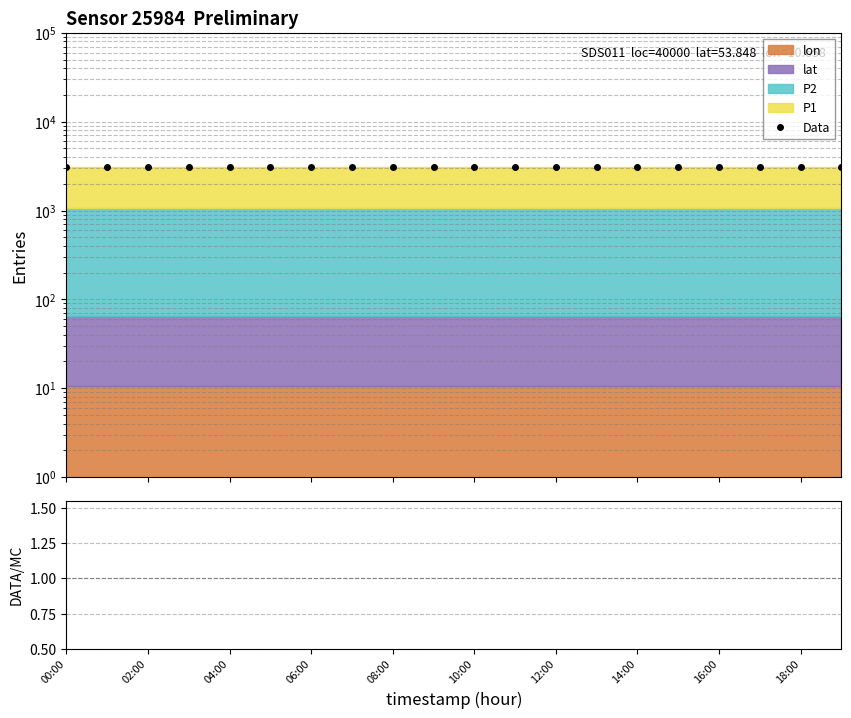

At which category is the sum across all series the highest?

00:00